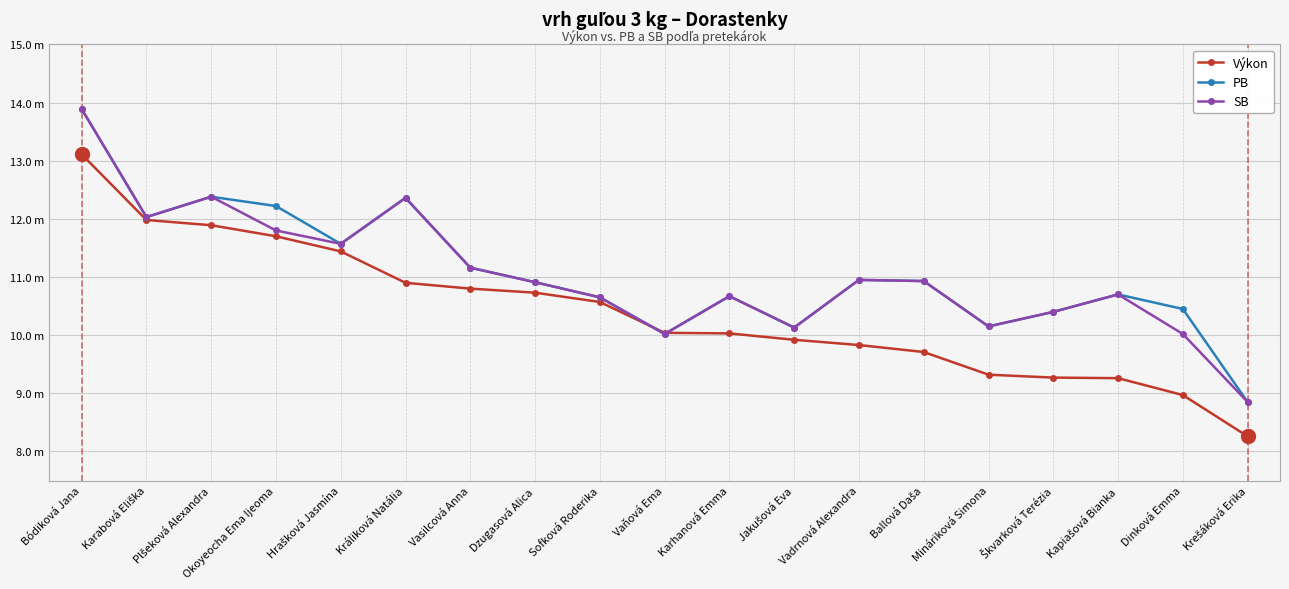

What are all the series names shown in the legend?

Výkon, PB, SB